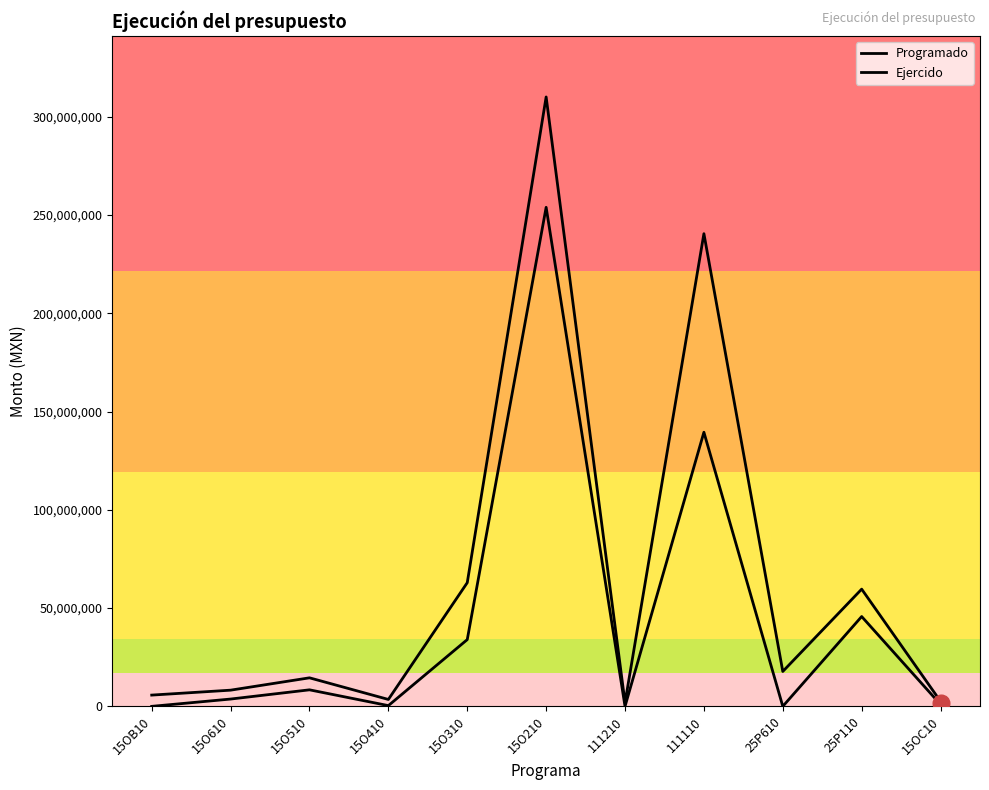

Does the chart have visible grid lines?

No